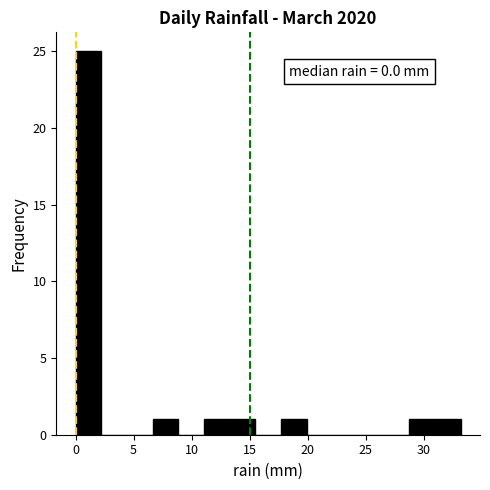

Which range on the x-axis has the tallest bar?

0.0 to 2.0